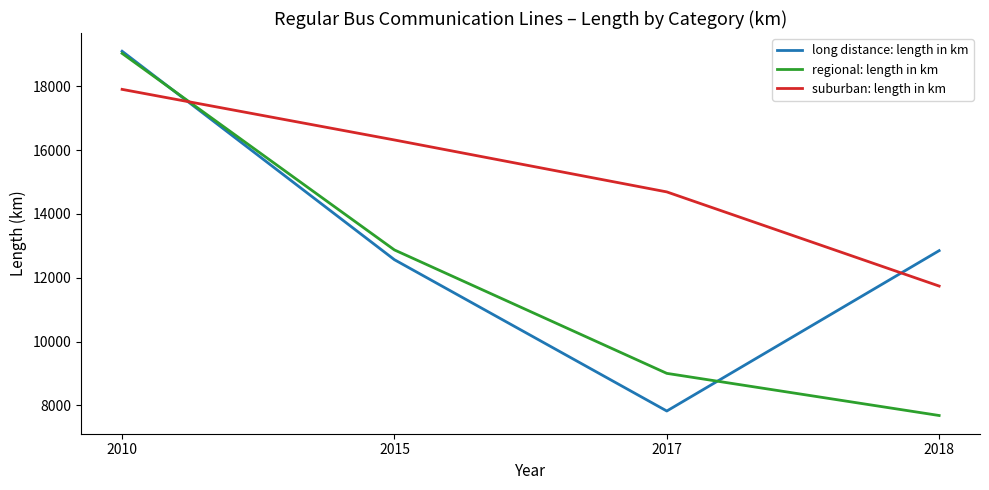

At which category is the sum across all series the highest?

2010